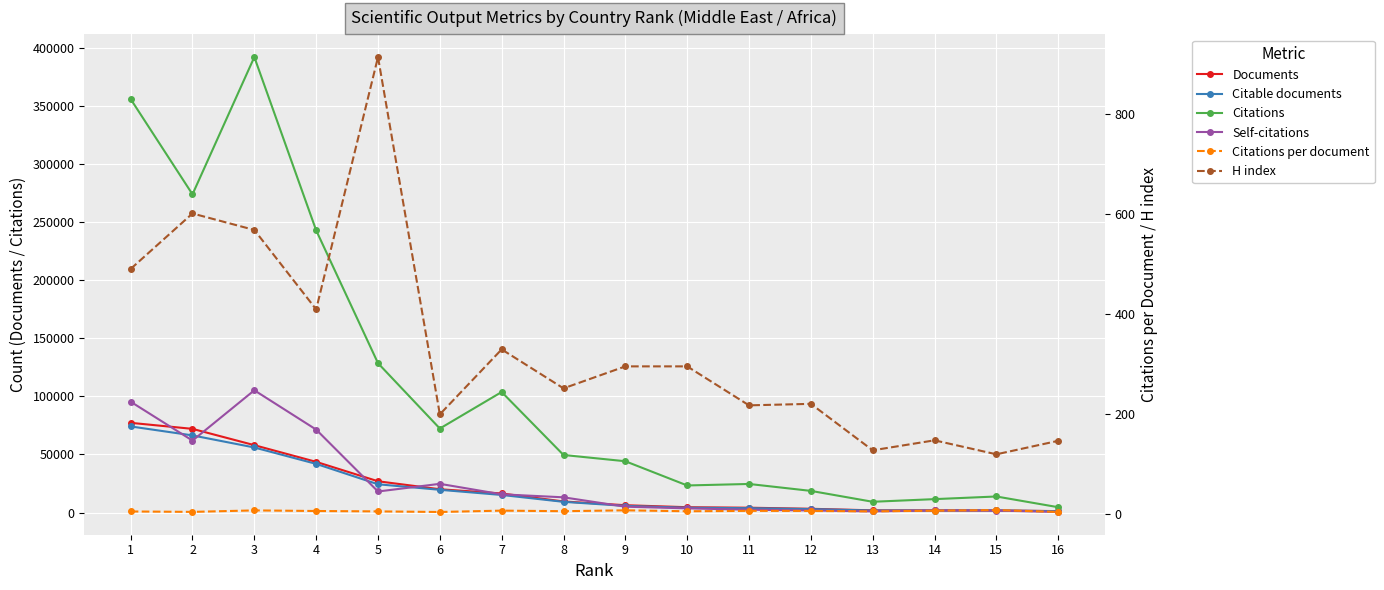

How many lines are shown in the chart?

6